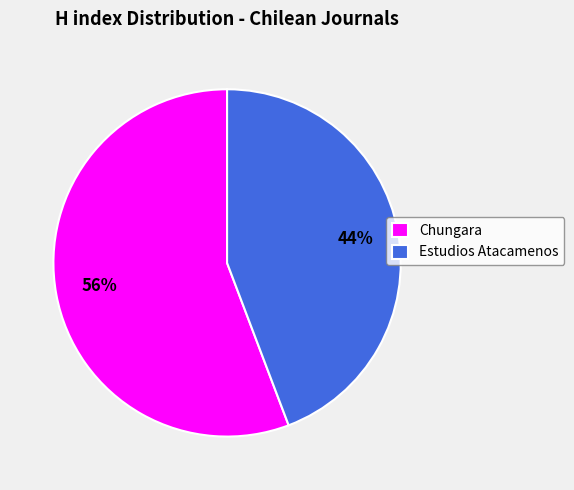

To the nearest percent, what percentage of the pie is Chungara?

56%